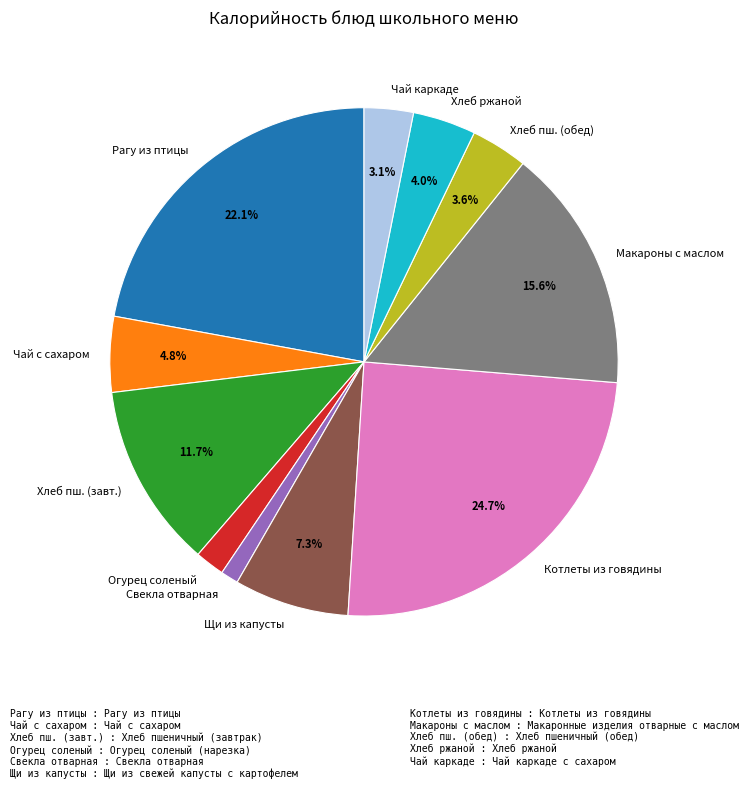

Does any single category account for the majority?

No